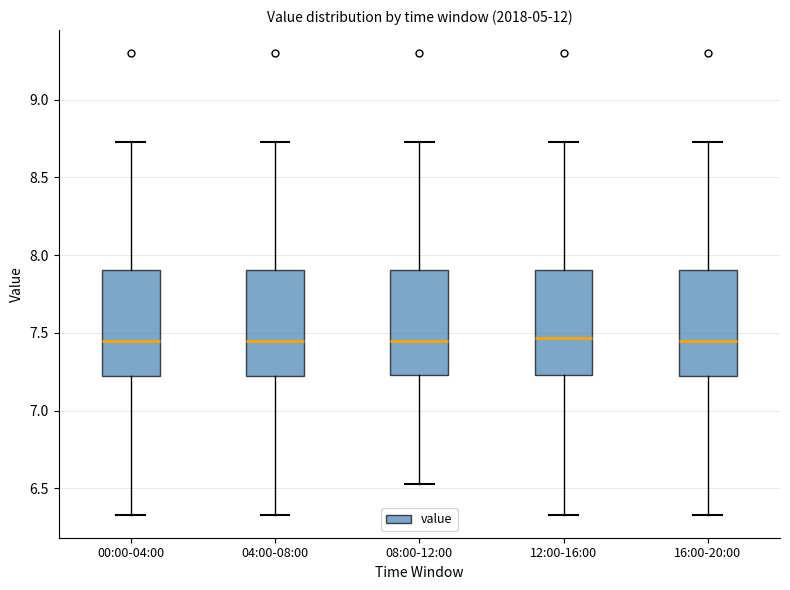

Where does the lower whisker of the box for 04:00-08:00 end on the y-axis? The values are not printed on the chart, so give them approximately, as read against the axis.

6.35